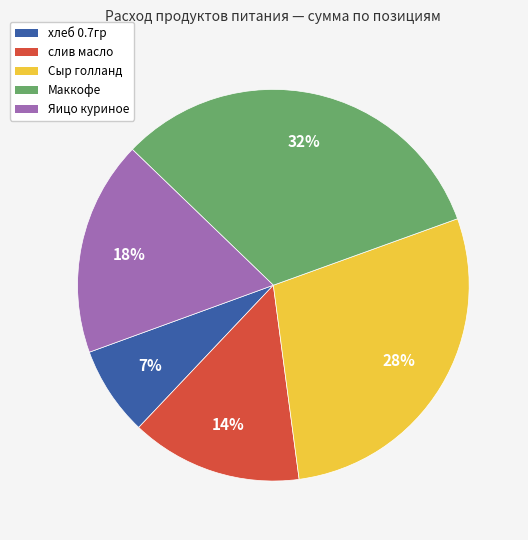

Do Сыр голланд and слив масло together represent more than half of the pie?

No